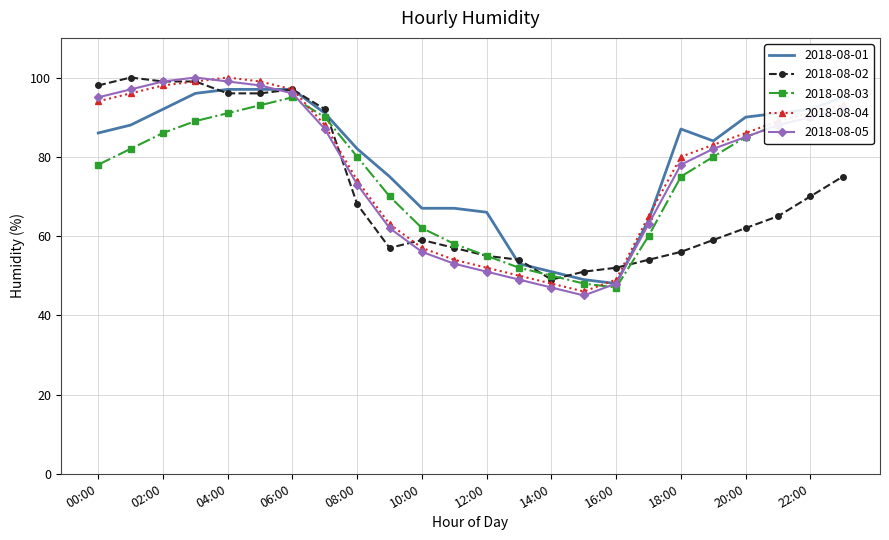

What is the difference between the maximum and minimum values in the 2018-08-05 series?

55